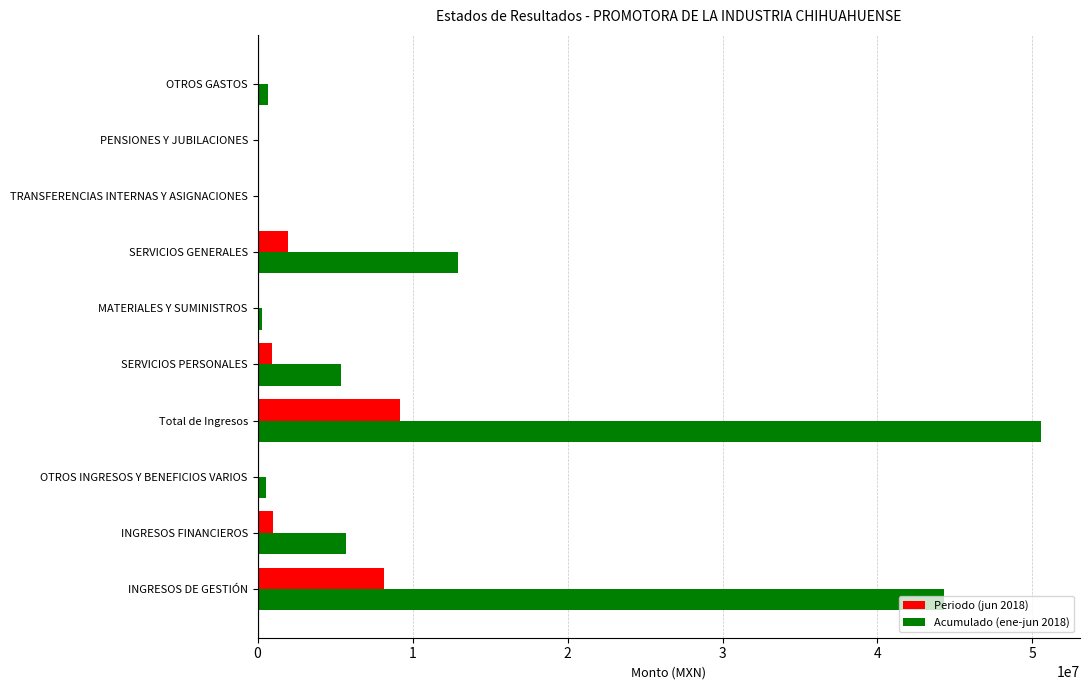

At which label does Acumulado (ene-jun 2018) reach its peak?

Total de Ingresos